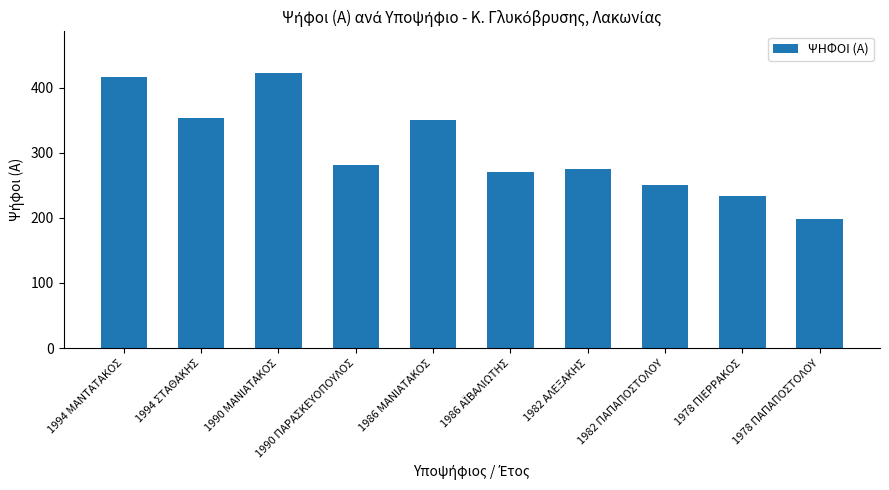

At which label does the data first exceed 281?

1994 ΜΑΝΤΑΤΑΚΟΣ